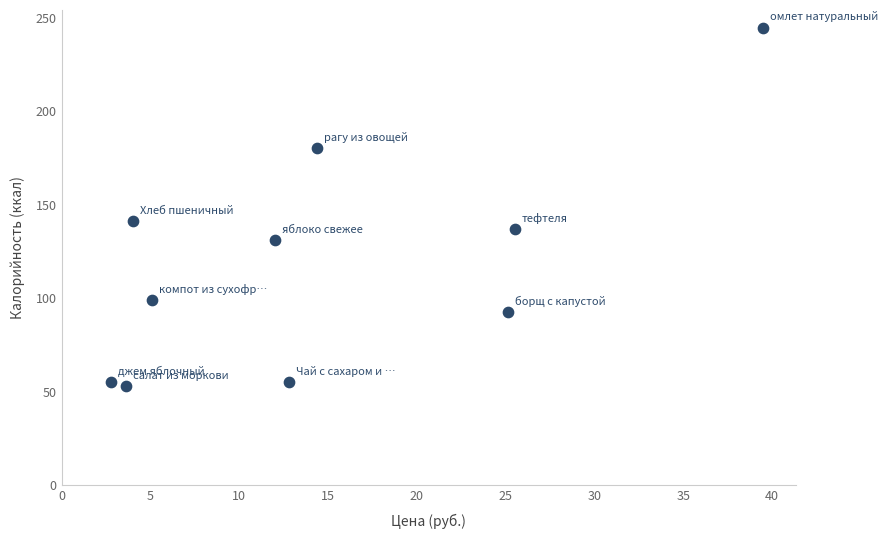

What is the range of Y values (max minus min)?

191.8